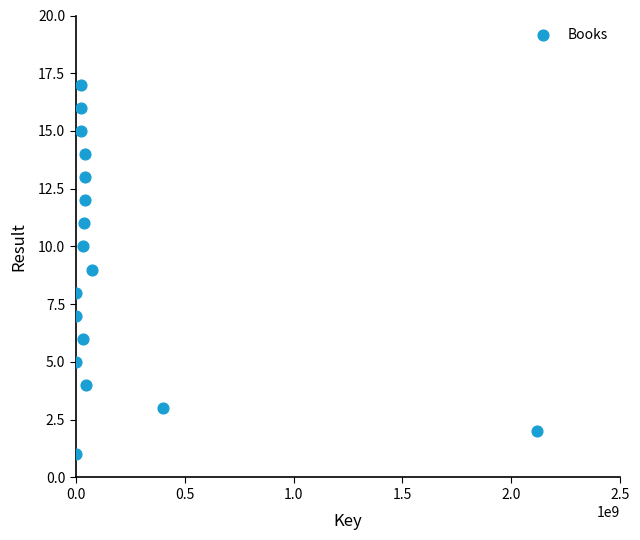

What is the range of X values (max minus min)?

2118812199